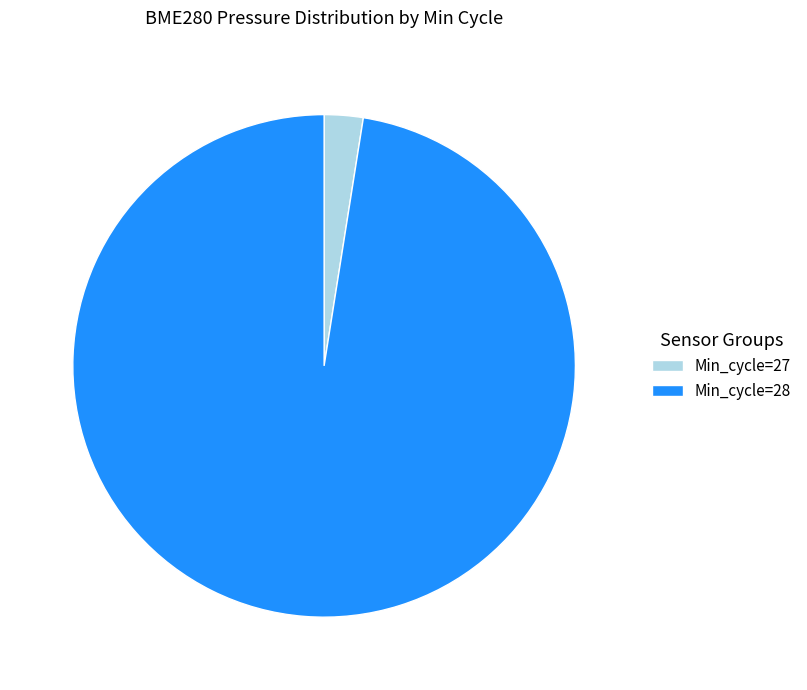

Does any single category account for the majority?

Yes